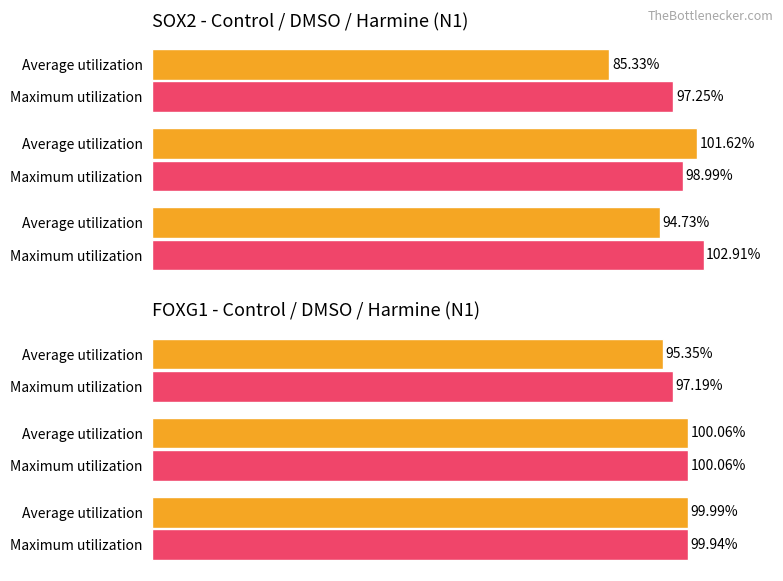

Which series has the largest total across all categories?

Maximum utilization